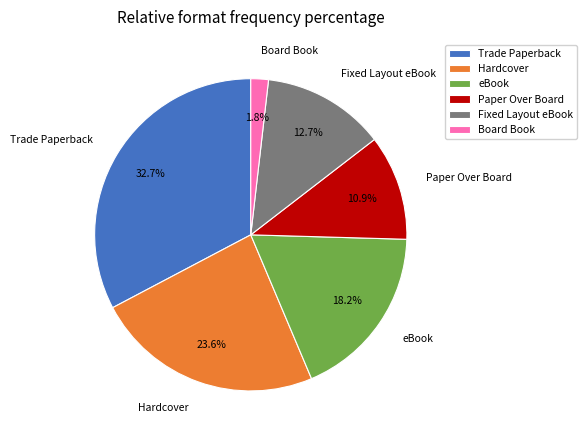

How many slices are in this pie chart?

6